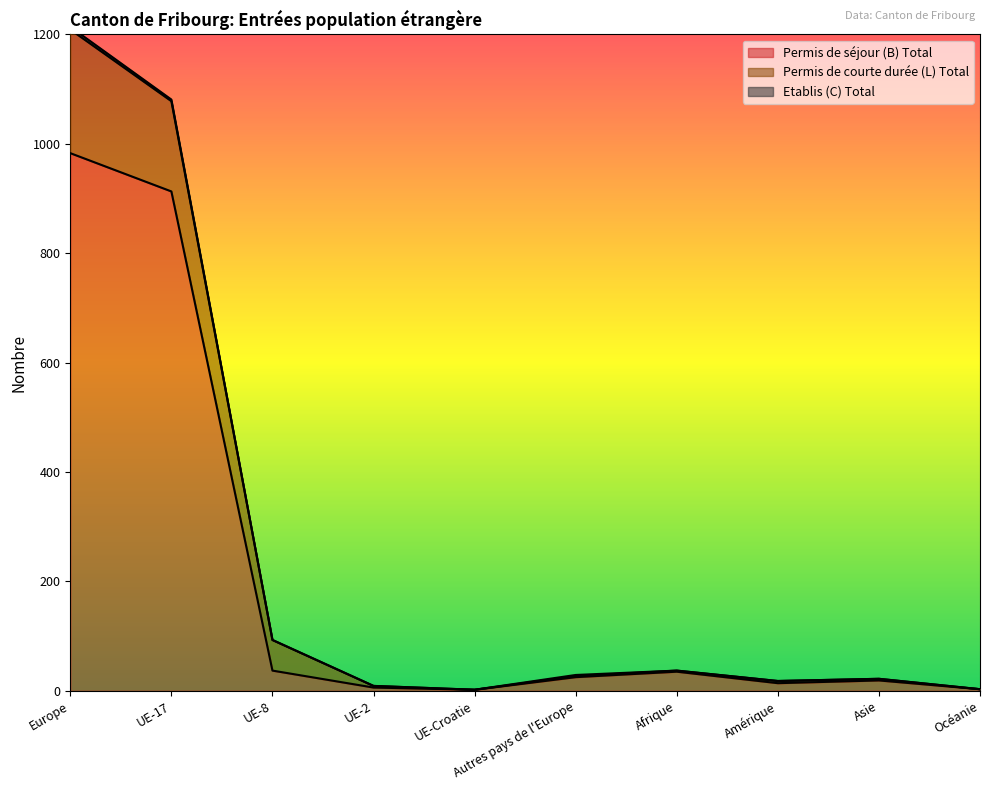

What is the approximate value of Permis de courte durée (L) Total at Autres pays de l'Europe, to the nearest 10?

30